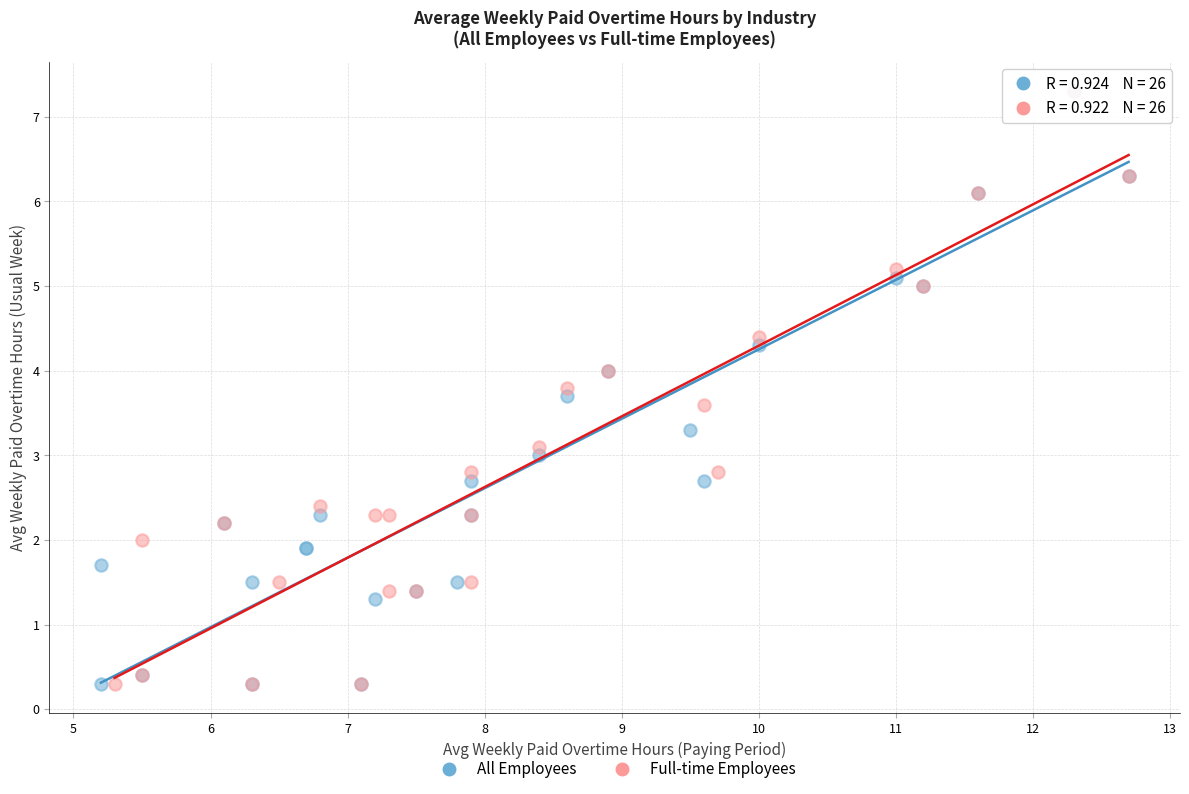

What are all the series names shown in the legend?

All Employees, Full-time Employees